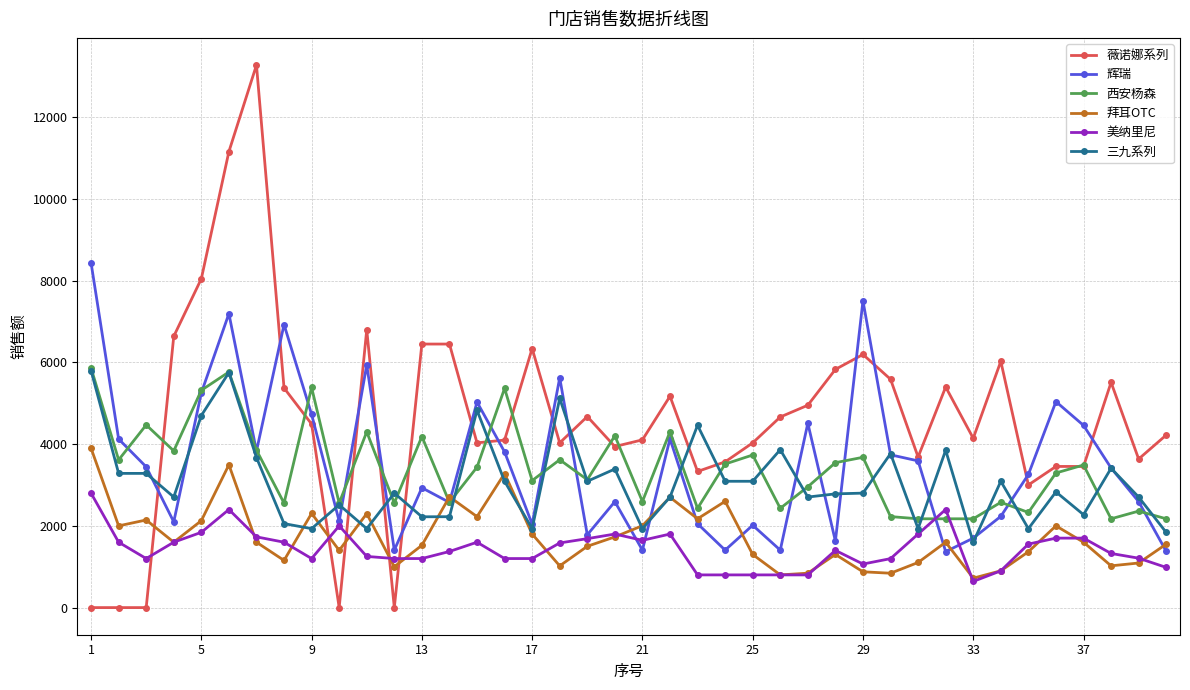

How many lines are shown in the chart?

6